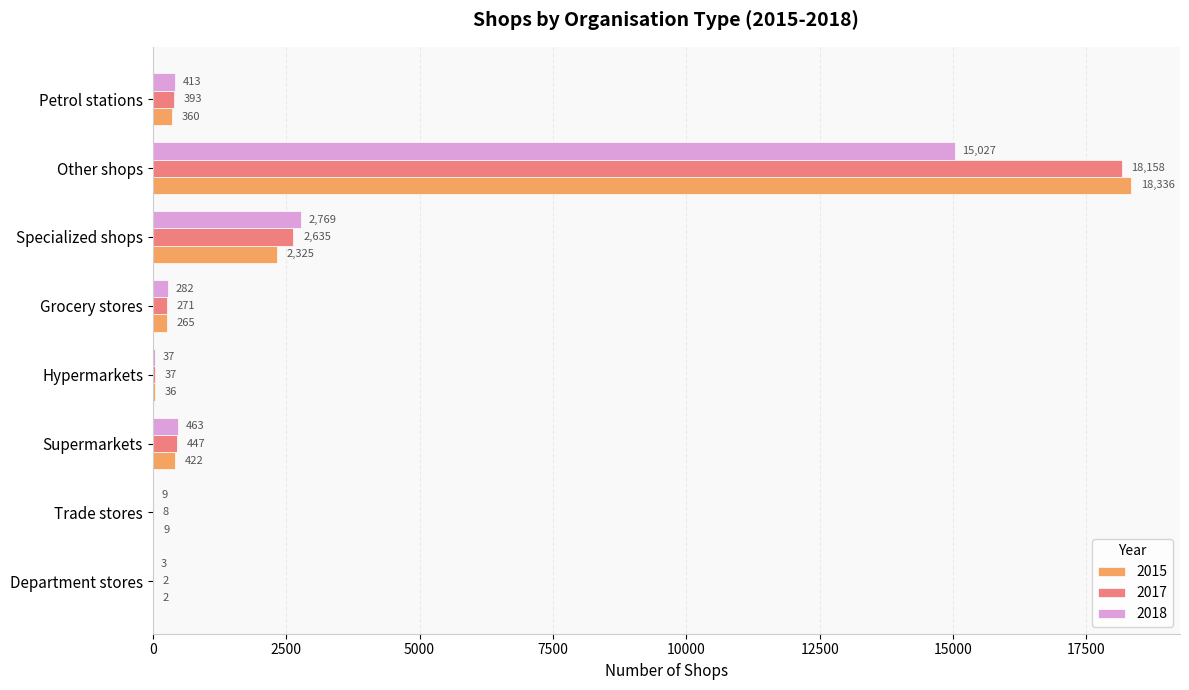

At which category is the sum across all series the highest?

Other shops